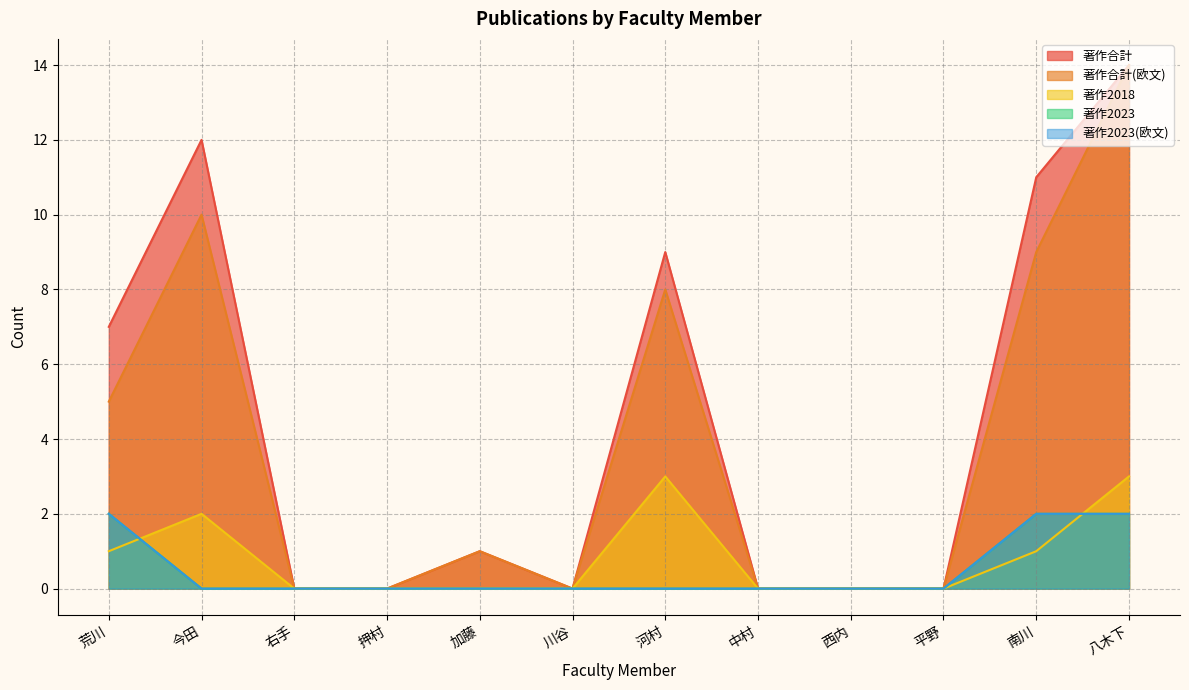

True or false: 著作2018 has a value of 0 at 平野.

True